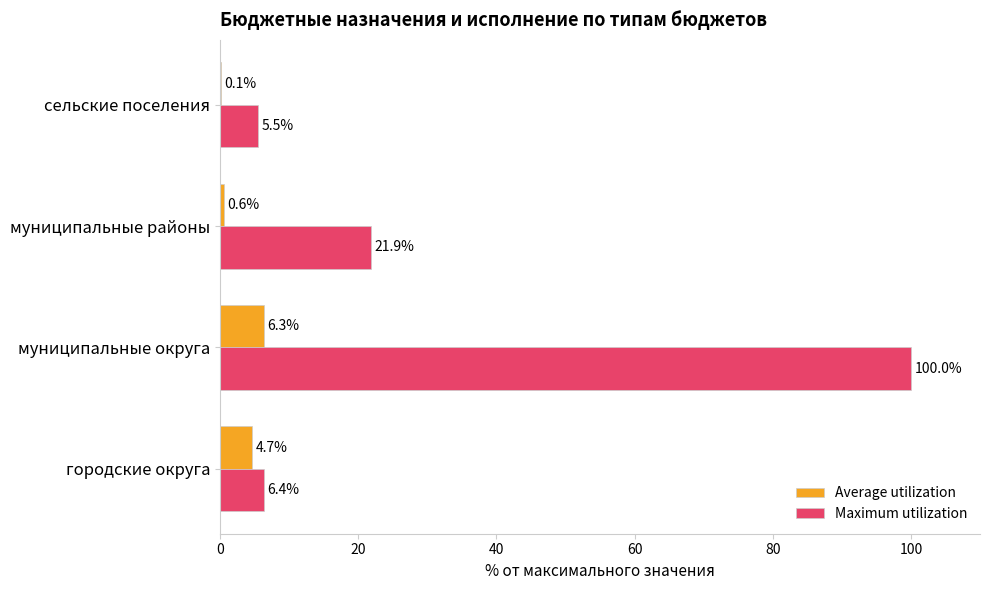

The Maximum utilization series shows 6.4 at городские округа. True or false?

True